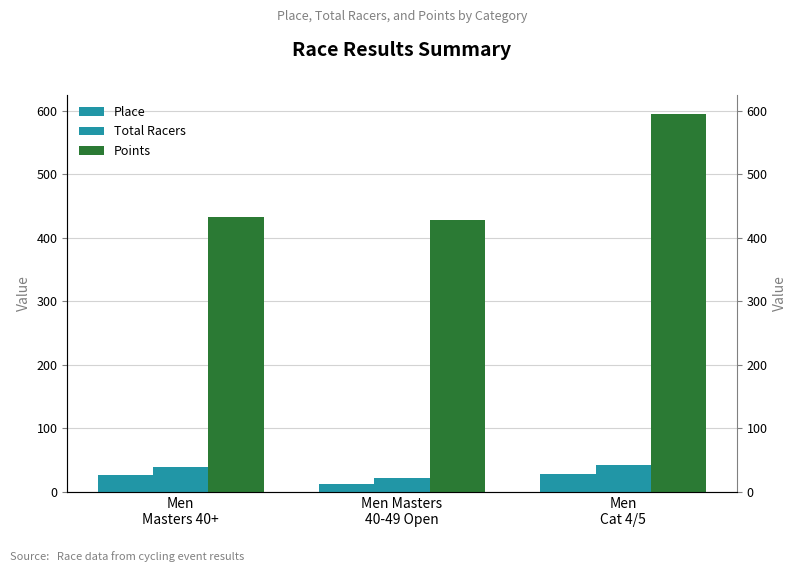

Count the Total Racers values in the range 22 to 42.

3